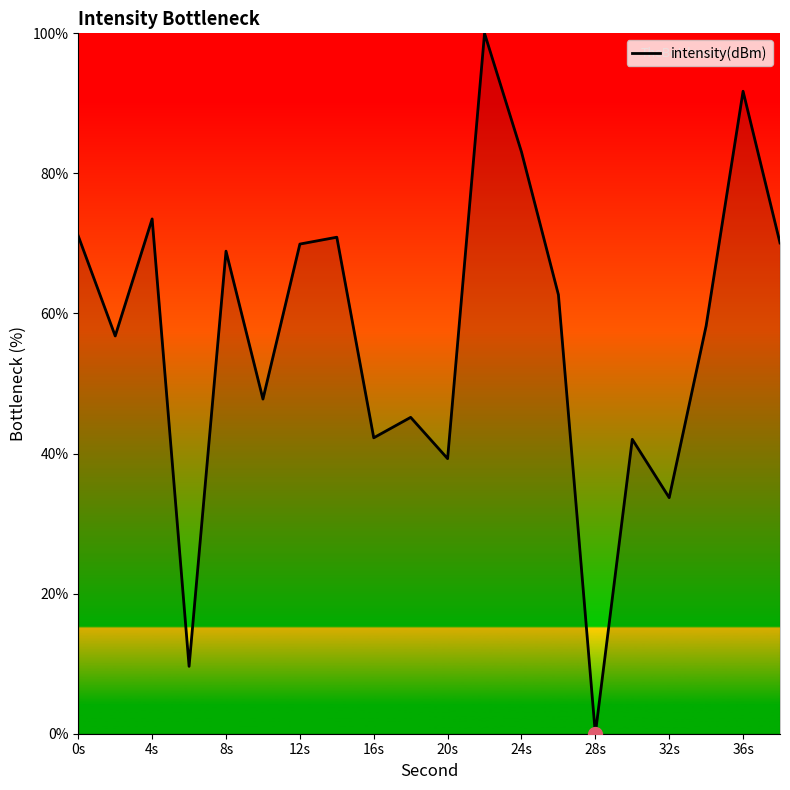

What is the maximum value shown in the chart?

100.0